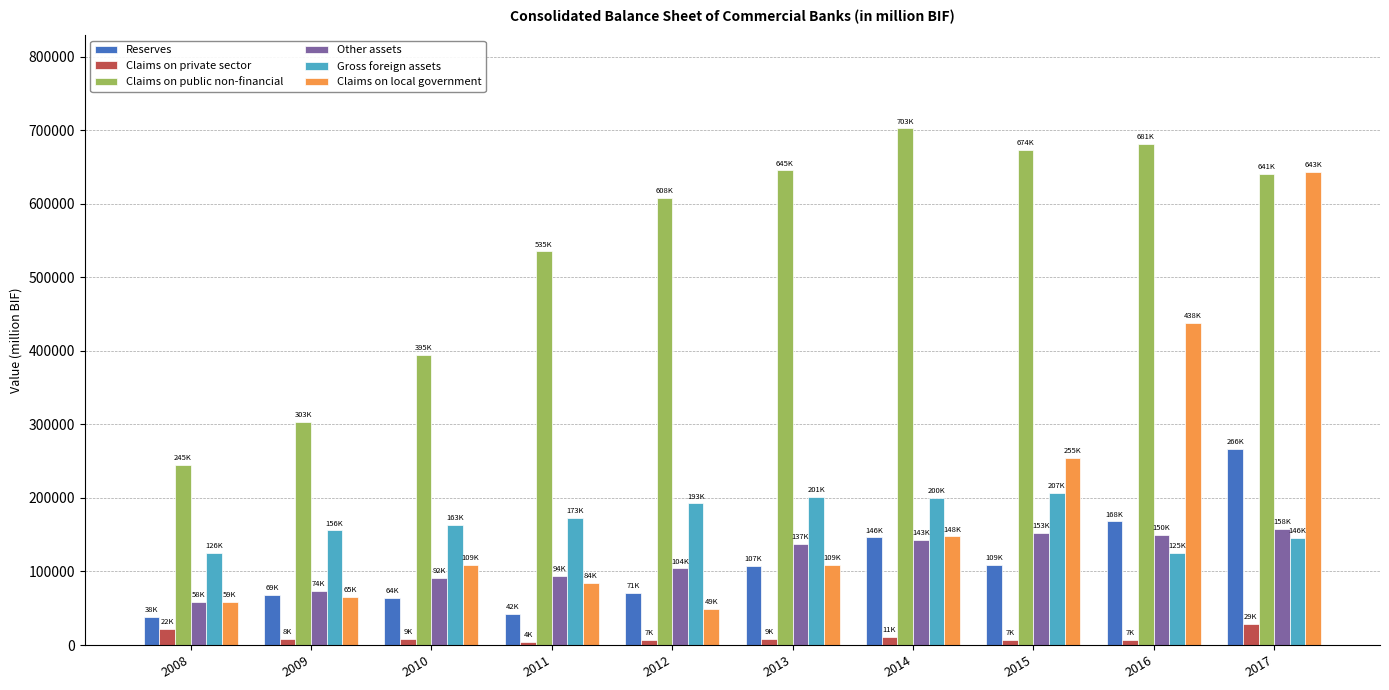

True or false: Gross foreign assets has a value of 90382.1 at 2011.

False